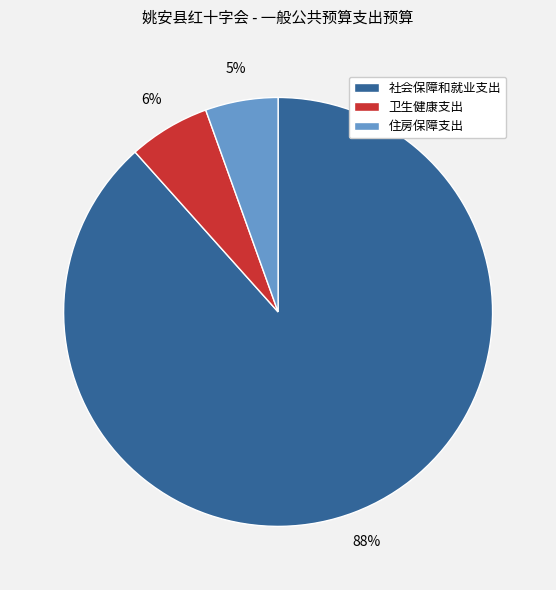

Is there any slice that represents more than half of the pie?

Yes